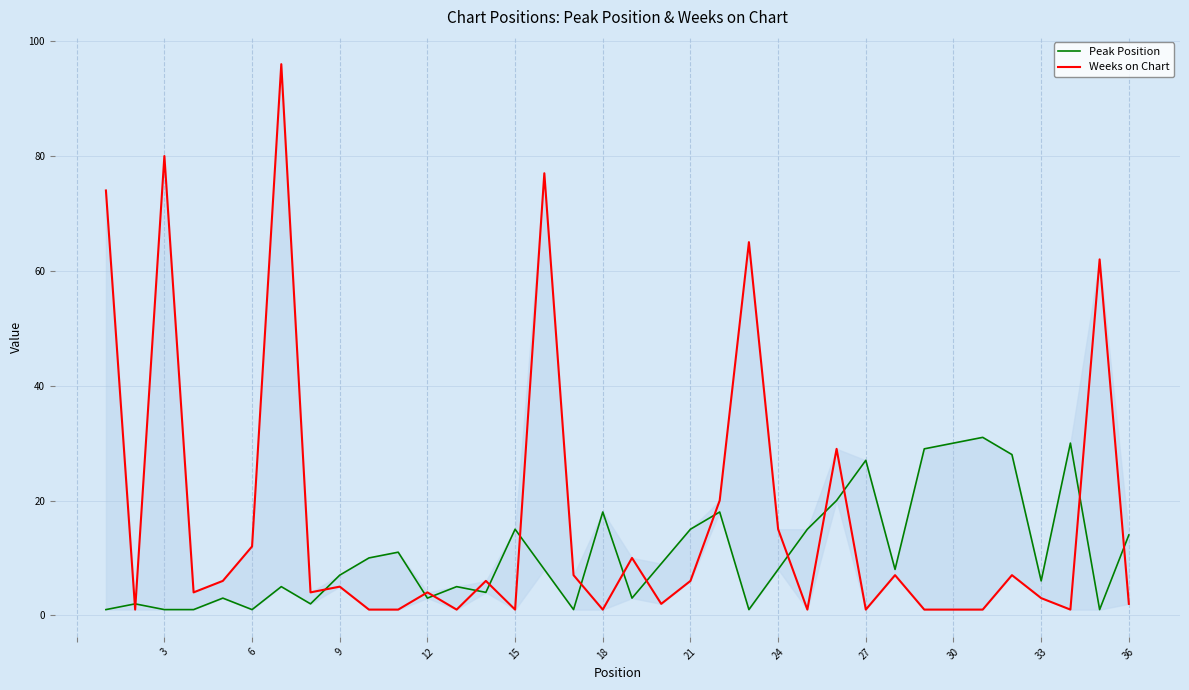

At how many categories does at least one series exceed 24?

13